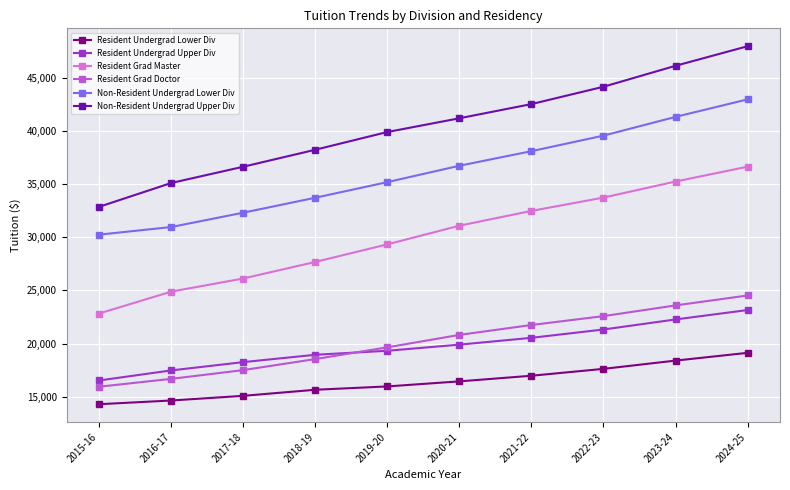

Reading left to right, transcribe all the data shown in this chart.

Resident Undergrad Lower Div: 14286	14634	15074	15646	15960	16436	16966	17614	18392	19123
Resident Undergrad Upper Div: 16520	17467	18247	18940	19318	19894	20536	21320	22266	23152
Resident Grad Master: 22824	24884	26120	27680	29336	31092	32488	33740	35252	36650
Resident Grad Doctor: 15932	16672	17496	18536	19640	20812	21744	22580	23588	24522
Non-Resident Undergrad Lower Div: 30250	30968	32318	33726	35196	36738	38112	39574	41340	42988
Non-Resident Undergrad Upper Div: 32871	35112	36644	38244	39914	41208	42544	44176	46150	47992